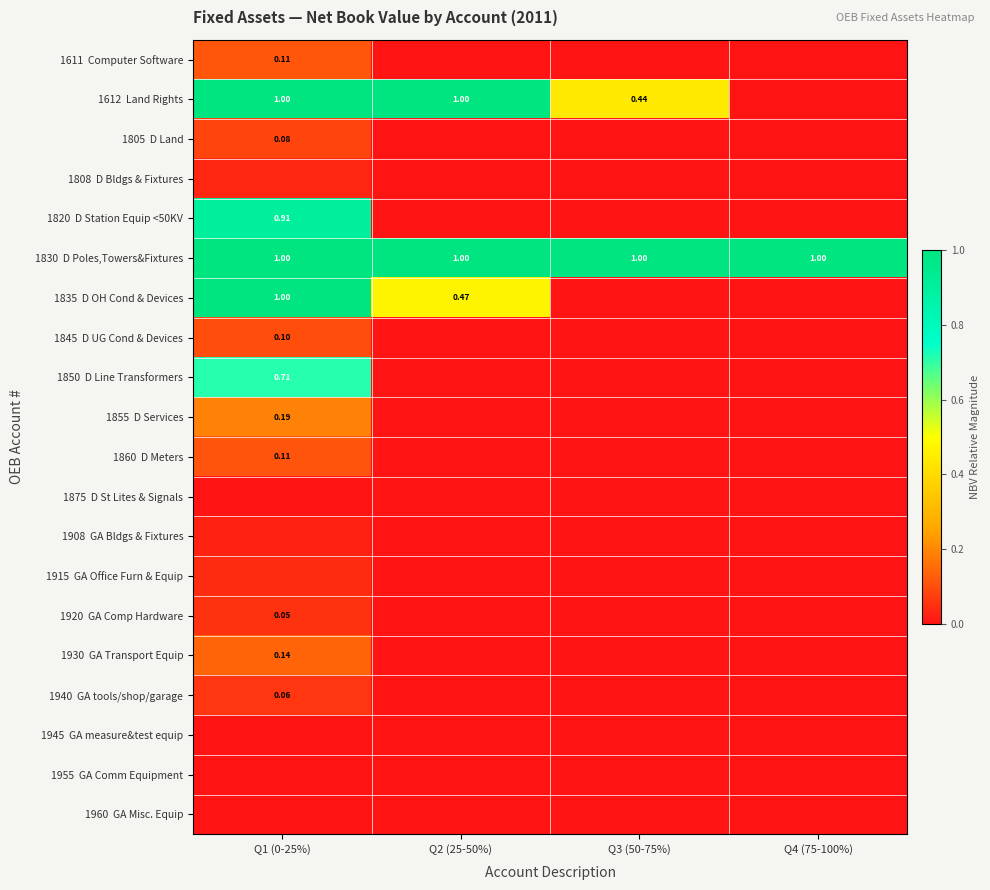

What is the difference between the highest and lowest values at Q2 (25-50%)?

1.0